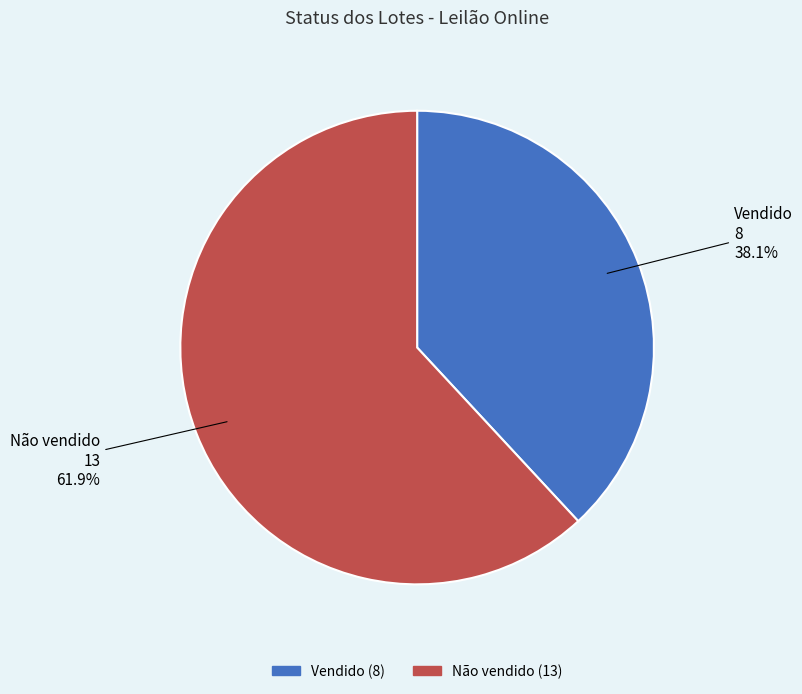

What is the ratio of the value at Vendido to the value at Não vendido?

0.6